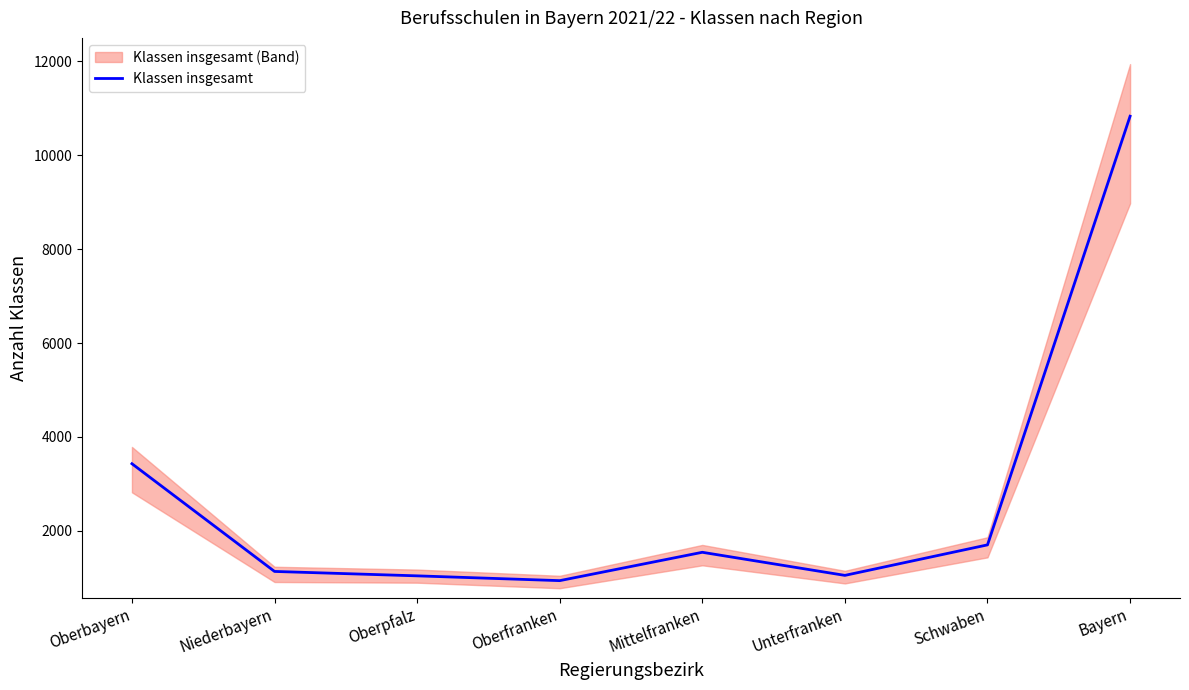

What is the label of the 3rd point from the left?

Oberpfalz